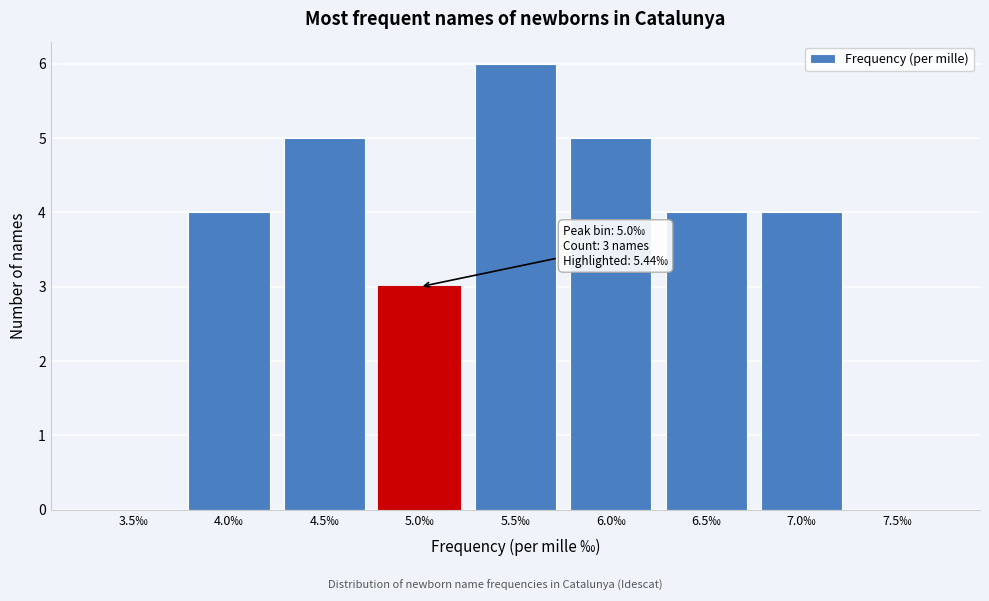

Reading left to right, extract all data points from this chart.

3.5‰=0	4.0‰=4	4.5‰=5	5.0‰=3	5.5‰=6	6.0‰=5	6.5‰=4	7.0‰=4	7.5‰=0